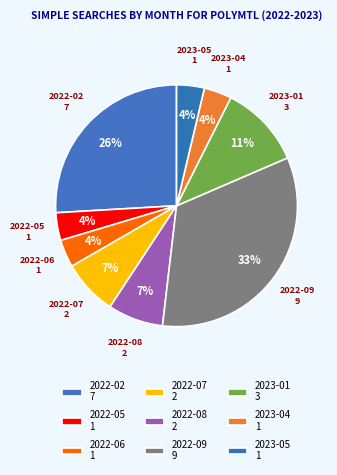

True or false: 2023-05 accounts for 4% of the total.

True